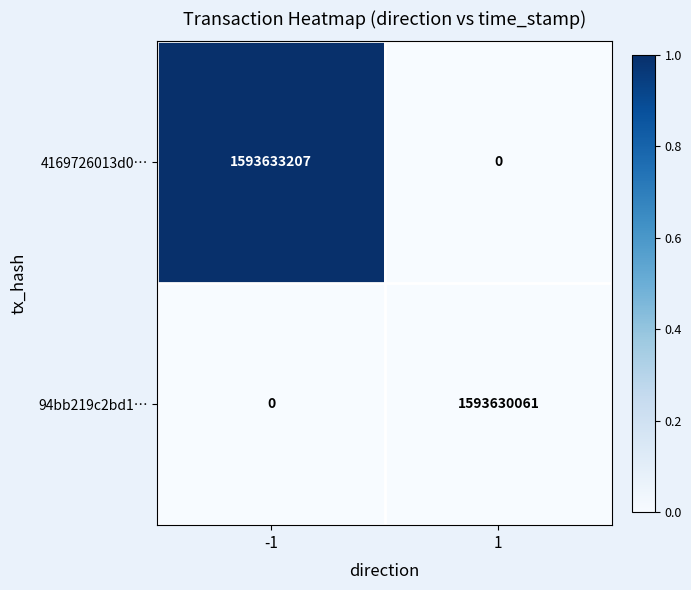

Which category has the highest value across all series?

-1